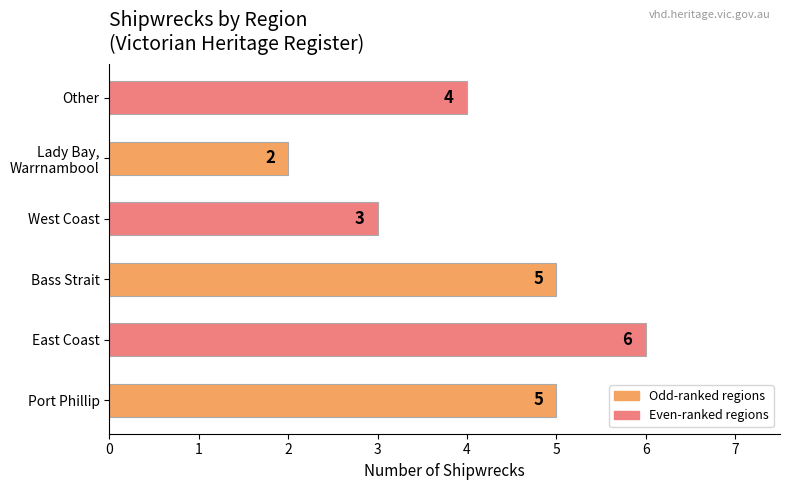

What is the sum of all values?

25